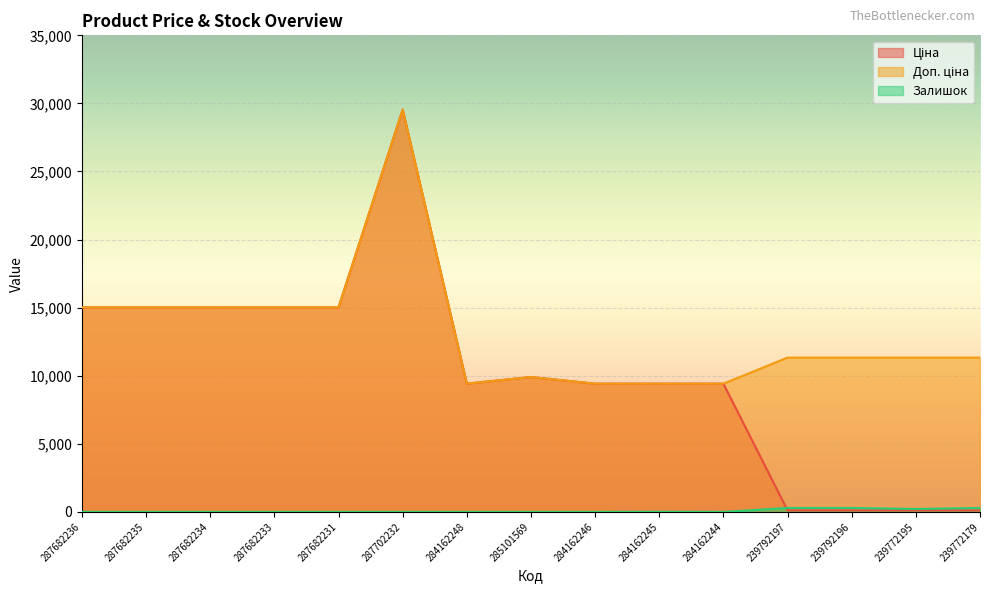

What is the label of the 6th point from the right?

284162245